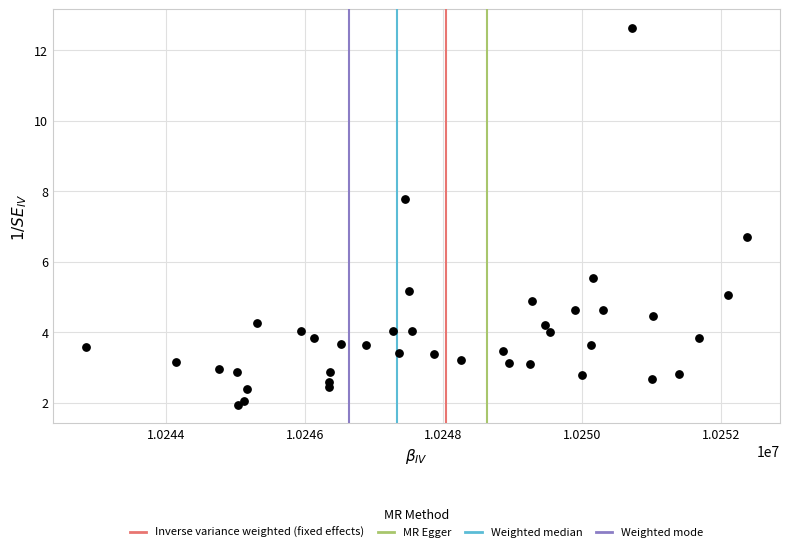

What Y value in the scatter plot is closest to 7?

6.7